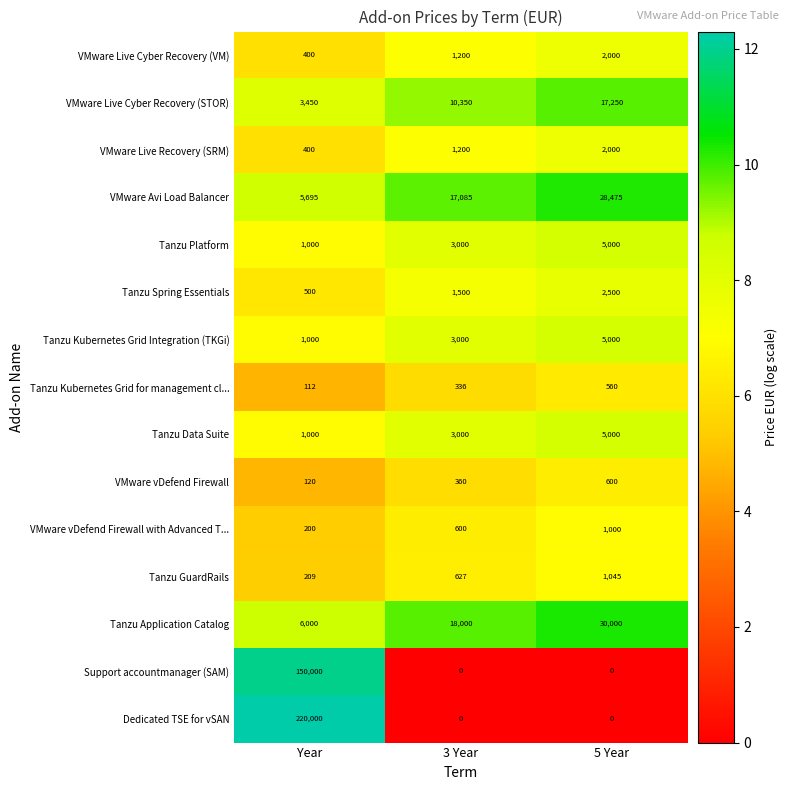

What value does the VMware Live Cyber Recovery (STOR) series have at 5 Year?

17250